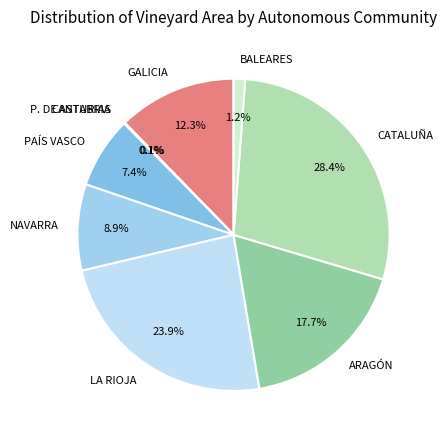

What percentage is the CATALUÑA slice, to the nearest percent?

28%